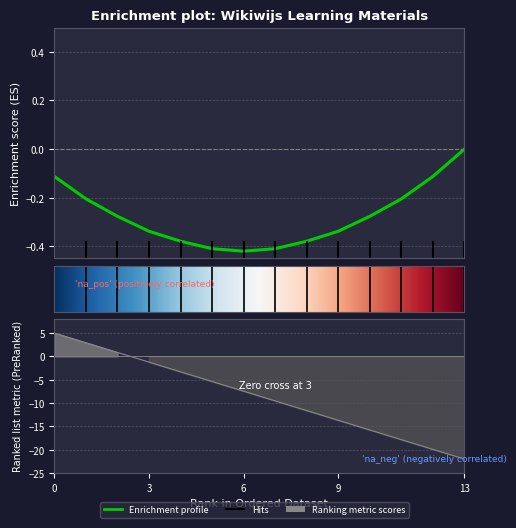

What is the average value?

-8.5